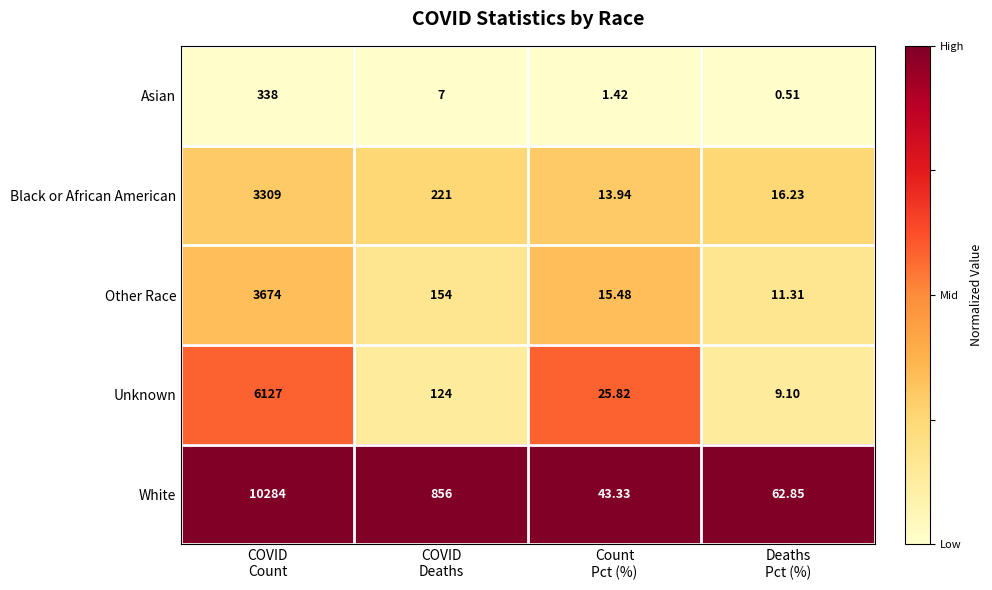

Which series has the largest total across all categories?

White